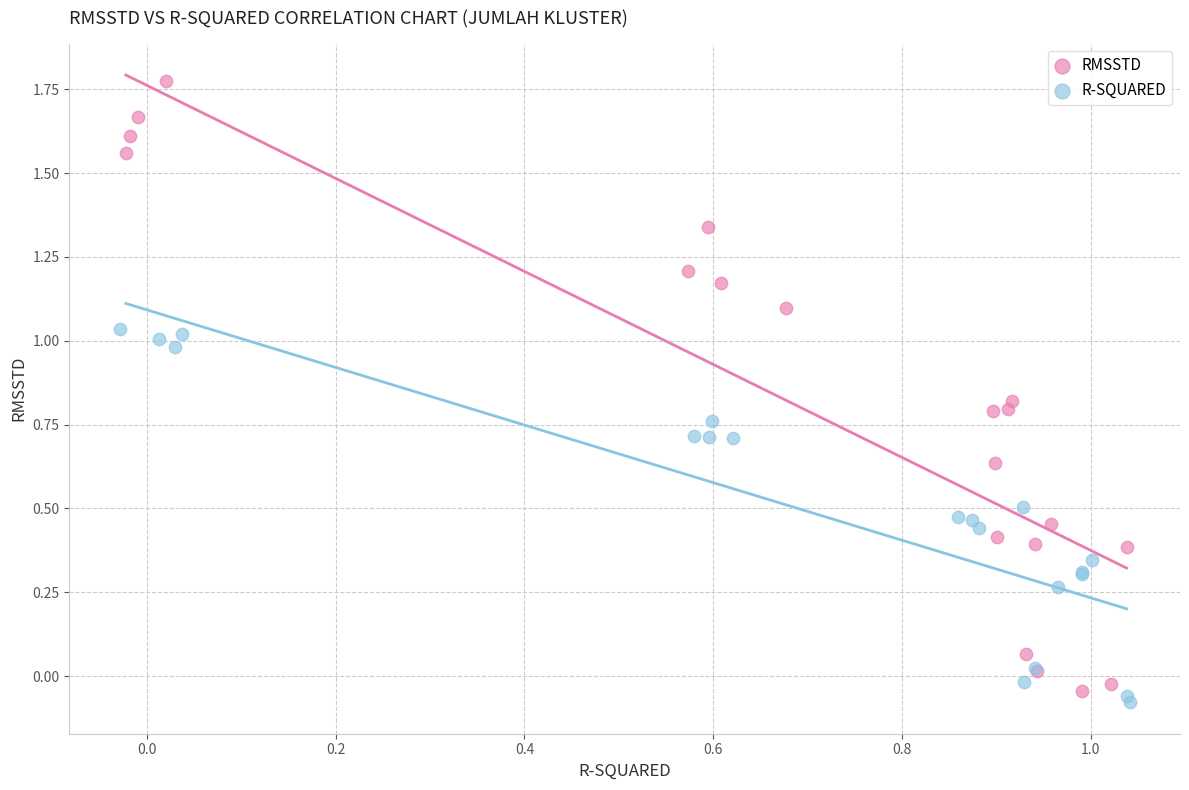

Which series has the widest spread of Y values?

RMSSTD